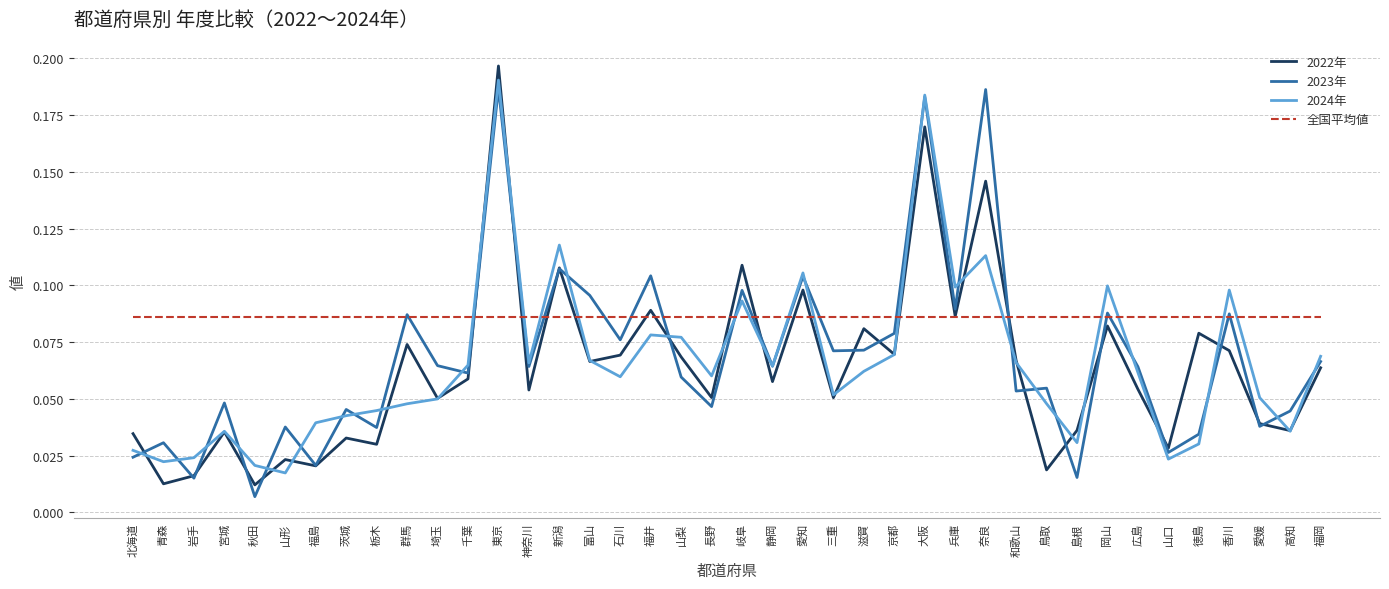

True or false: 2022年 and 2023年 intersect in this chart.

True